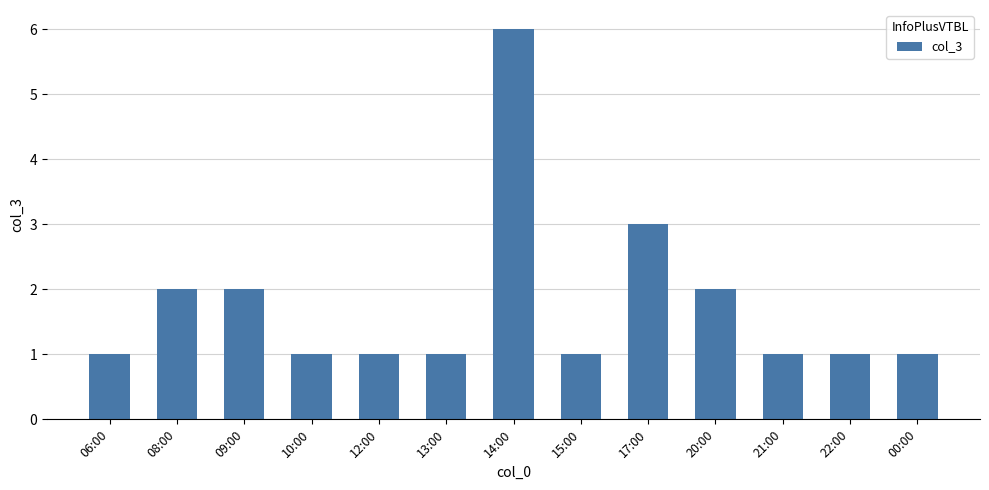

Reading left to right, transcribe all the data shown in this chart.

06:00=1	08:00=2	09:00=2	10:00=1	12:00=1	13:00=1	14:00=6	15:00=1	17:00=3	20:00=2	21:00=1	22:00=1	00:00=1